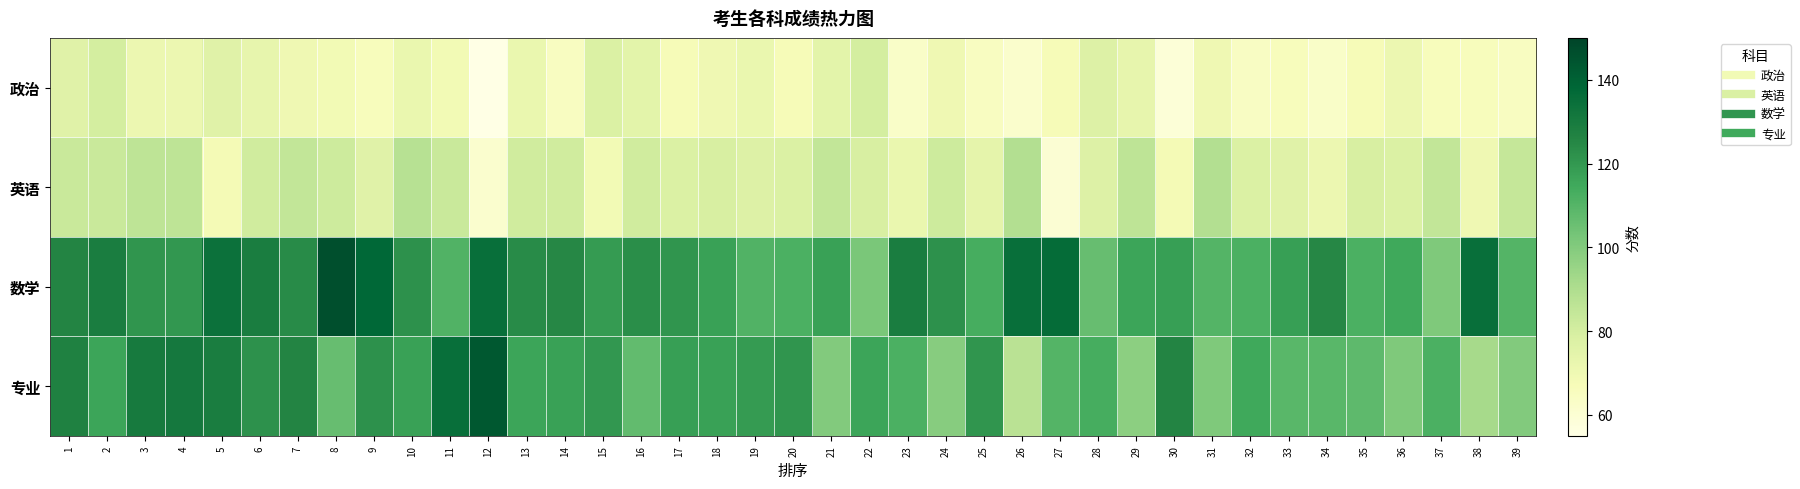

What is the greatest value displayed?

146